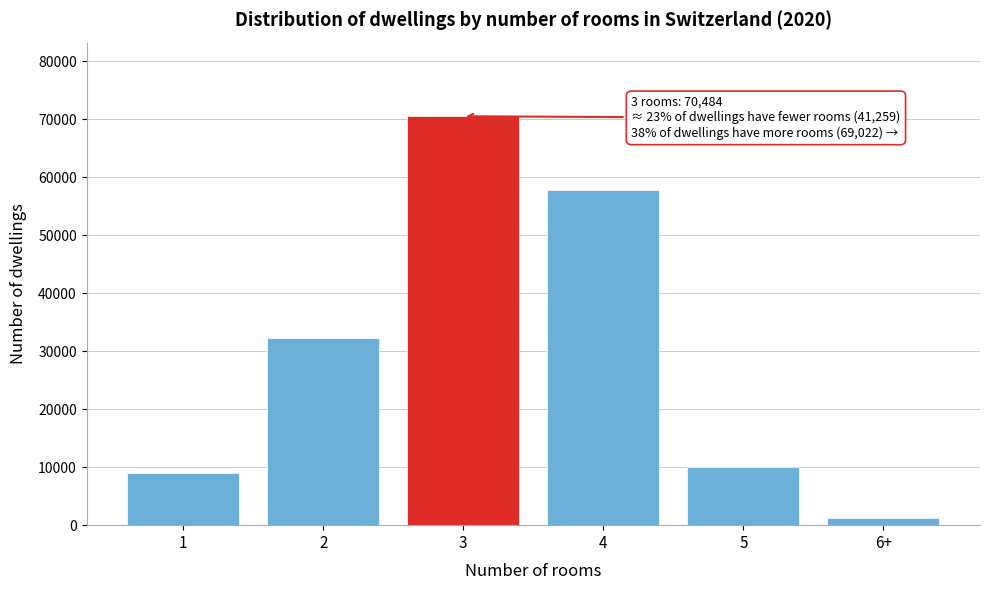

Reading left to right, transcribe all the data shown in this chart.

9036	32223	70484	57801	9955	1266